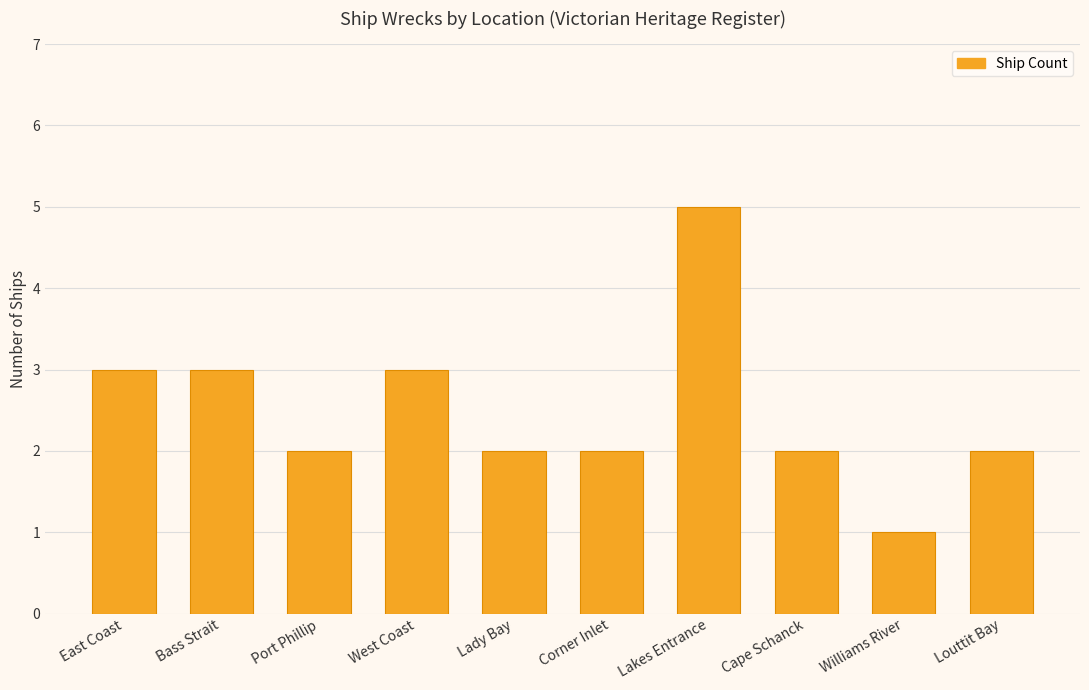

Count the values in the range 2 to 3.

8